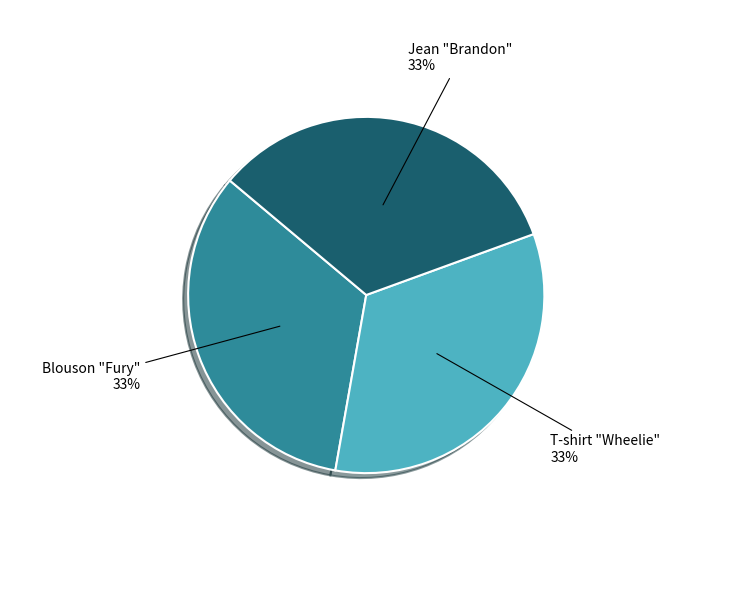

Is the sum of Jean "Brandon" and T-shirt "Wheelie" greater than half?

Yes